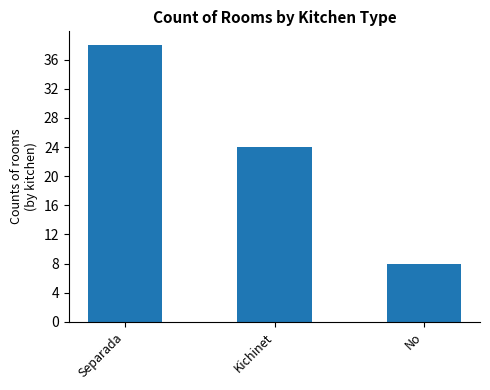

What is the value of the 1st bar from the left?

38